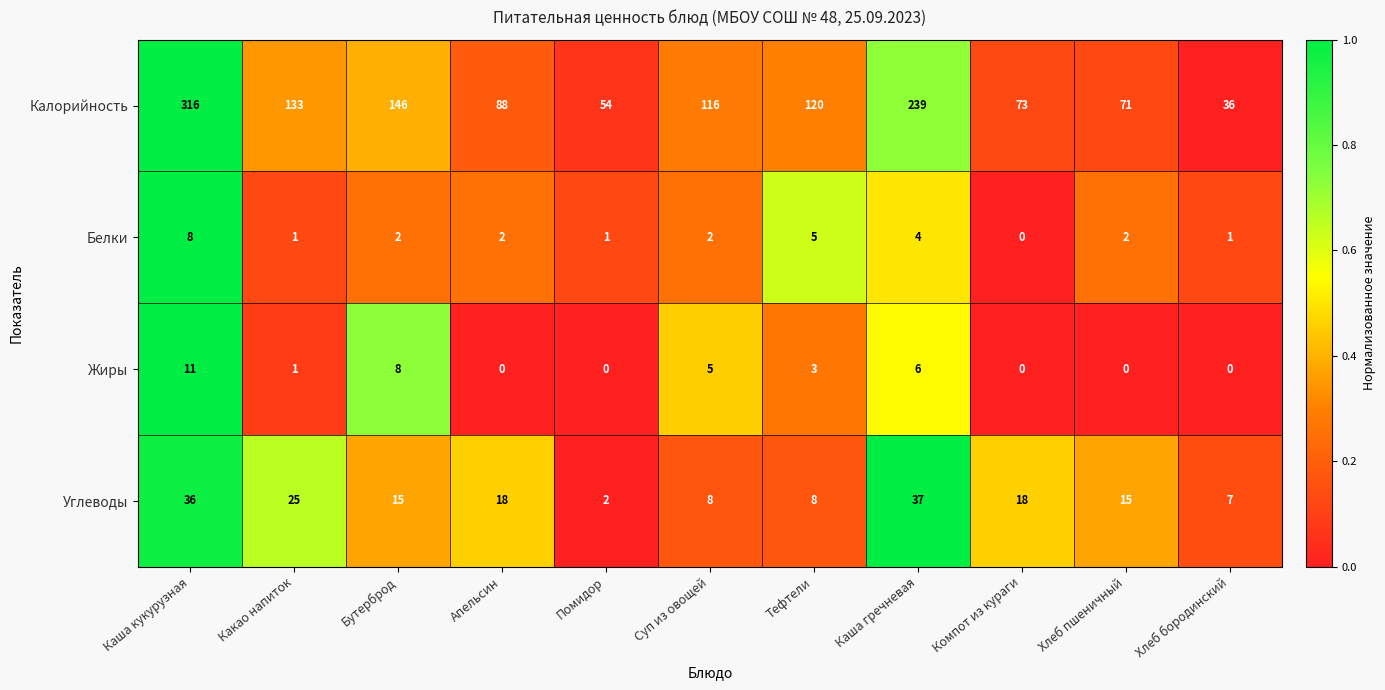

Is the value of Углеводы at Тефтели greater than the value of Калорийность at Каша гречневая?

No